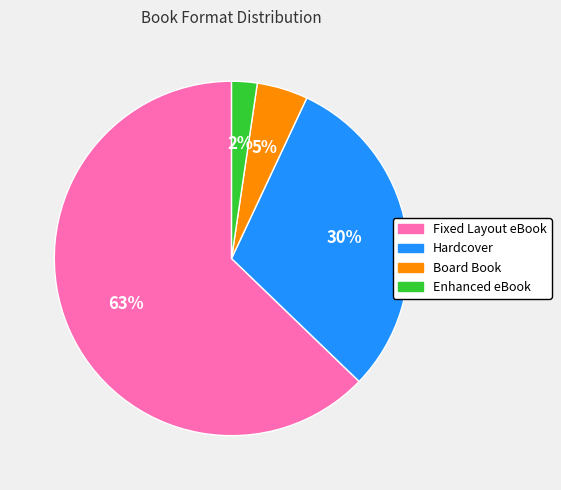

Is there any slice that represents more than half of the pie?

Yes